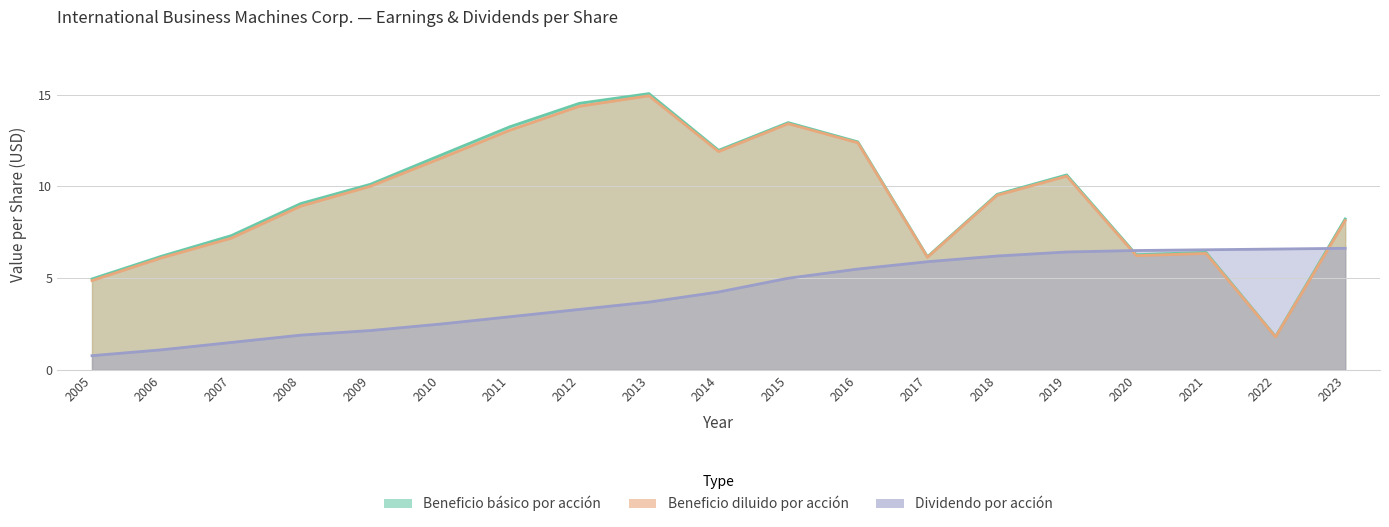

Count the number of categories in the chart.

19